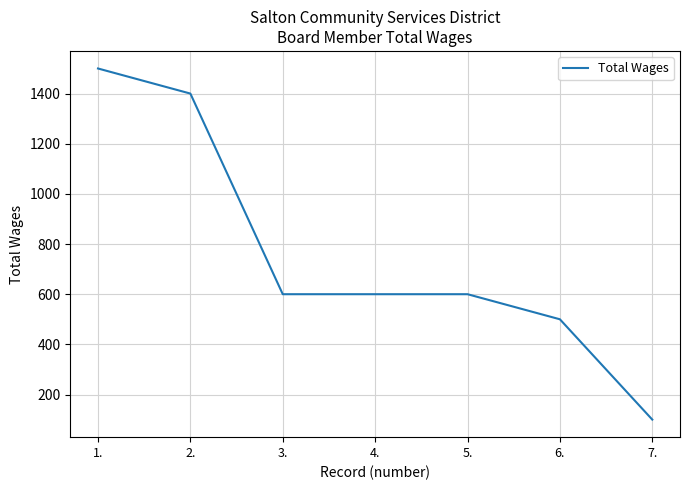

The chart shows a value of 600 at 3.. True or false?

True